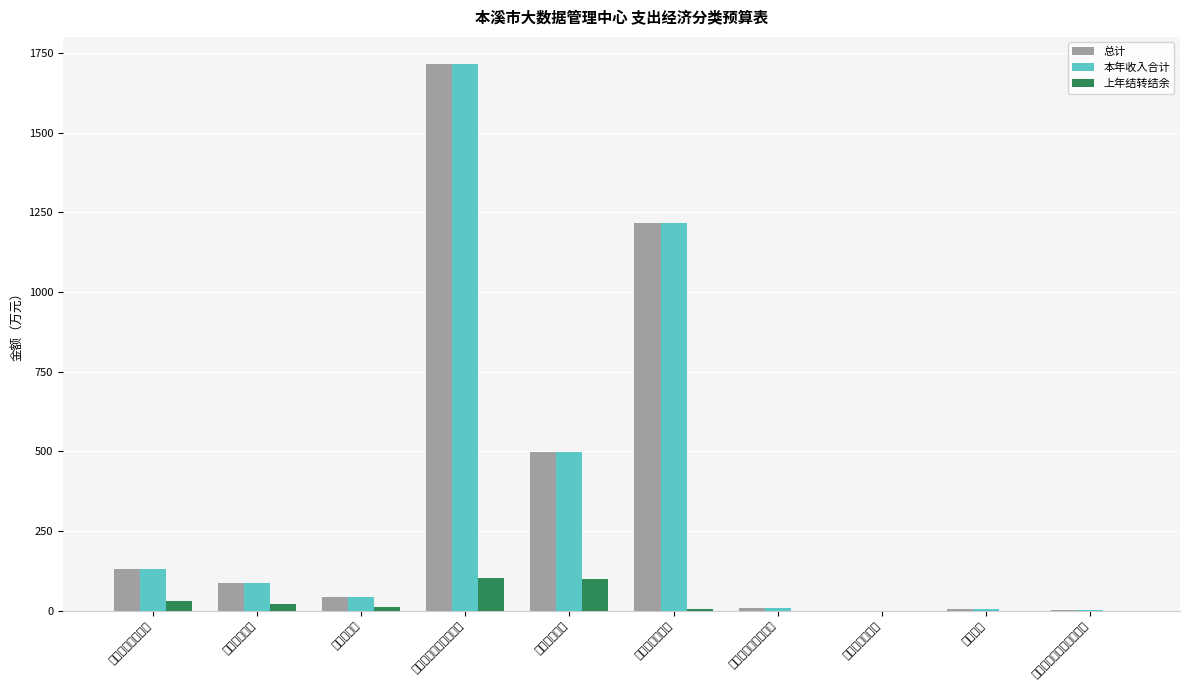

What is the value of the 总计 bar at the 2nd from the left?

87.4